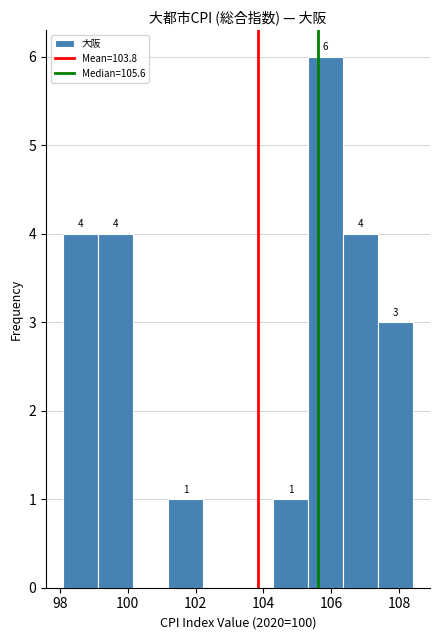

Over which range of the x-axis is the bar tallest?

105.4 to 106.4